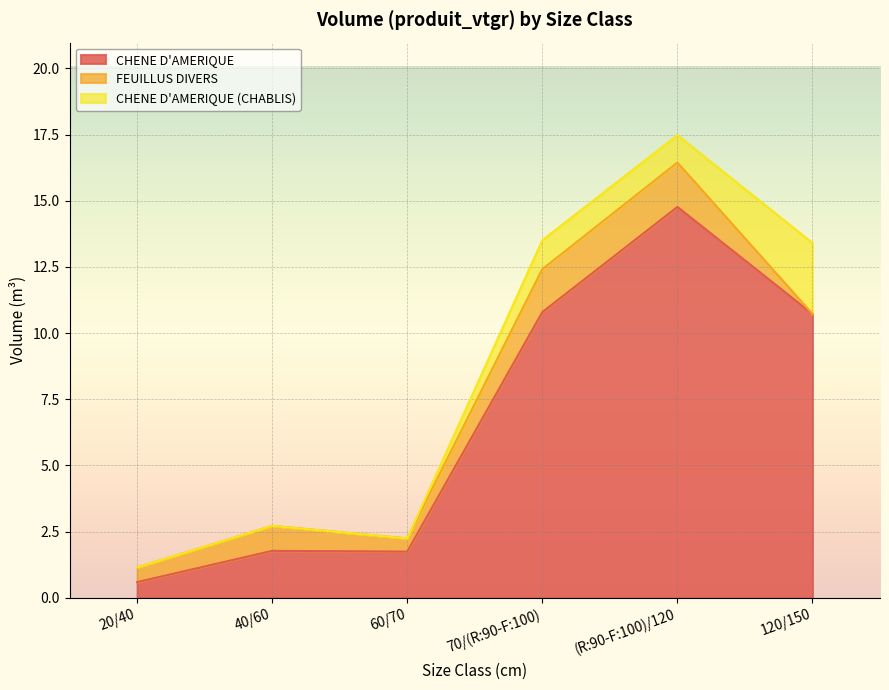

What are all the series names shown in the legend?

CHENE D'AMERIQUE, FEUILLUS DIVERS, CHENE D'AMERIQUE (CHABLIS)